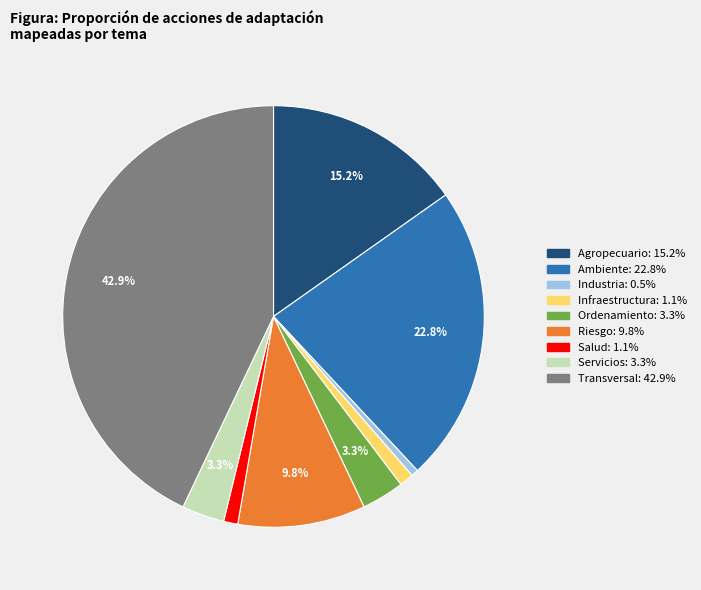

How many slices are in this pie chart?

9